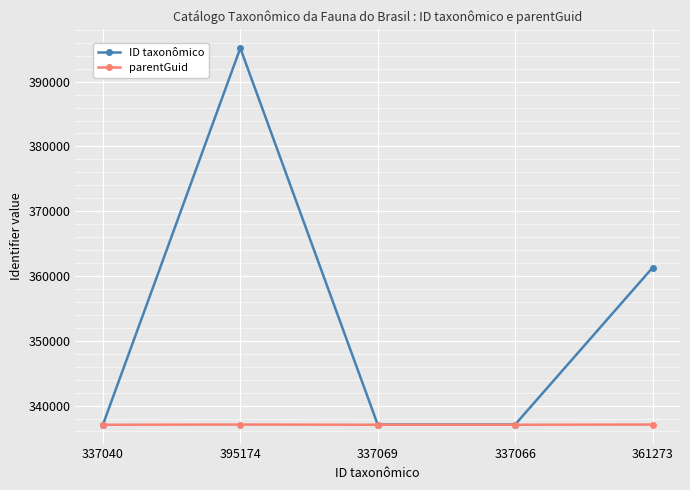

Does the chart have visible grid lines?

Yes